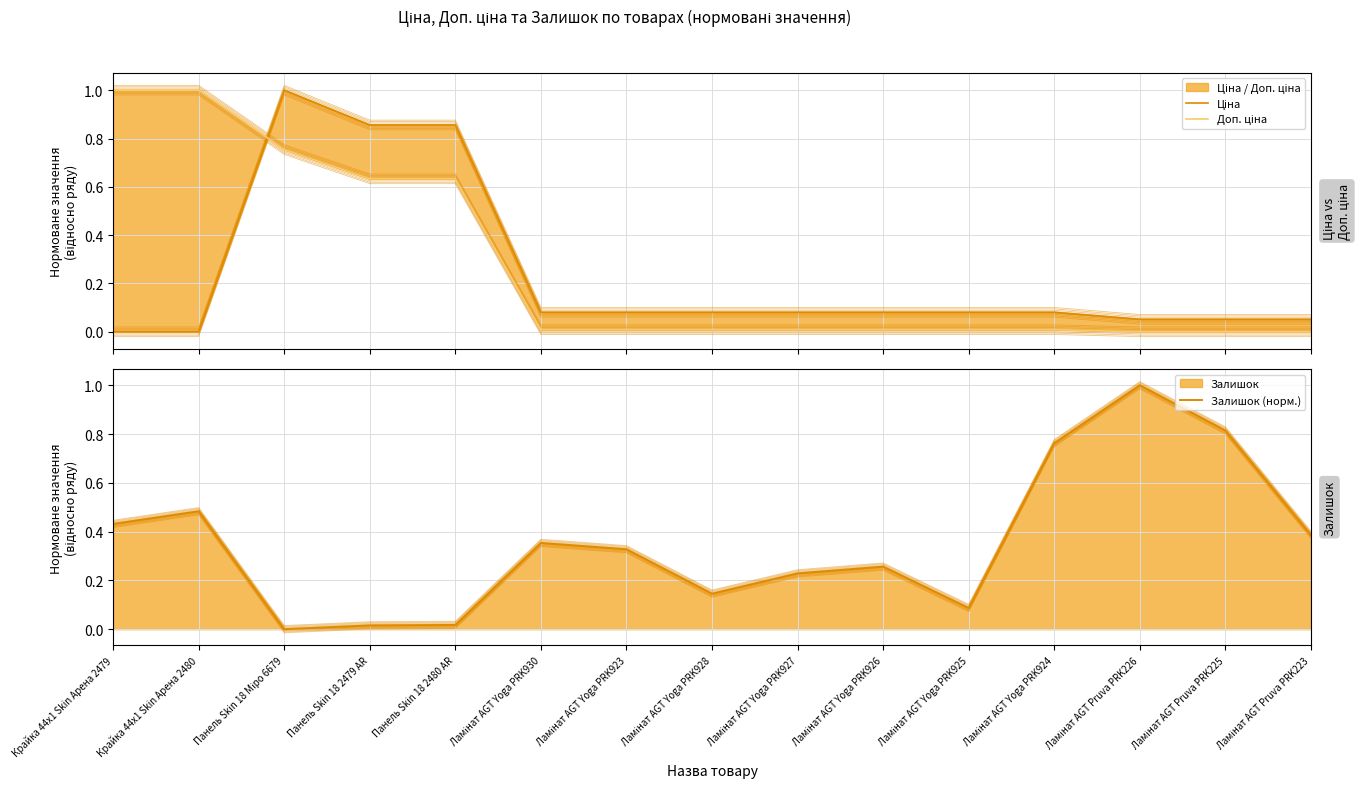

What is the label of the 8th point from the left?

Ламінат AGT Yoga PRK928